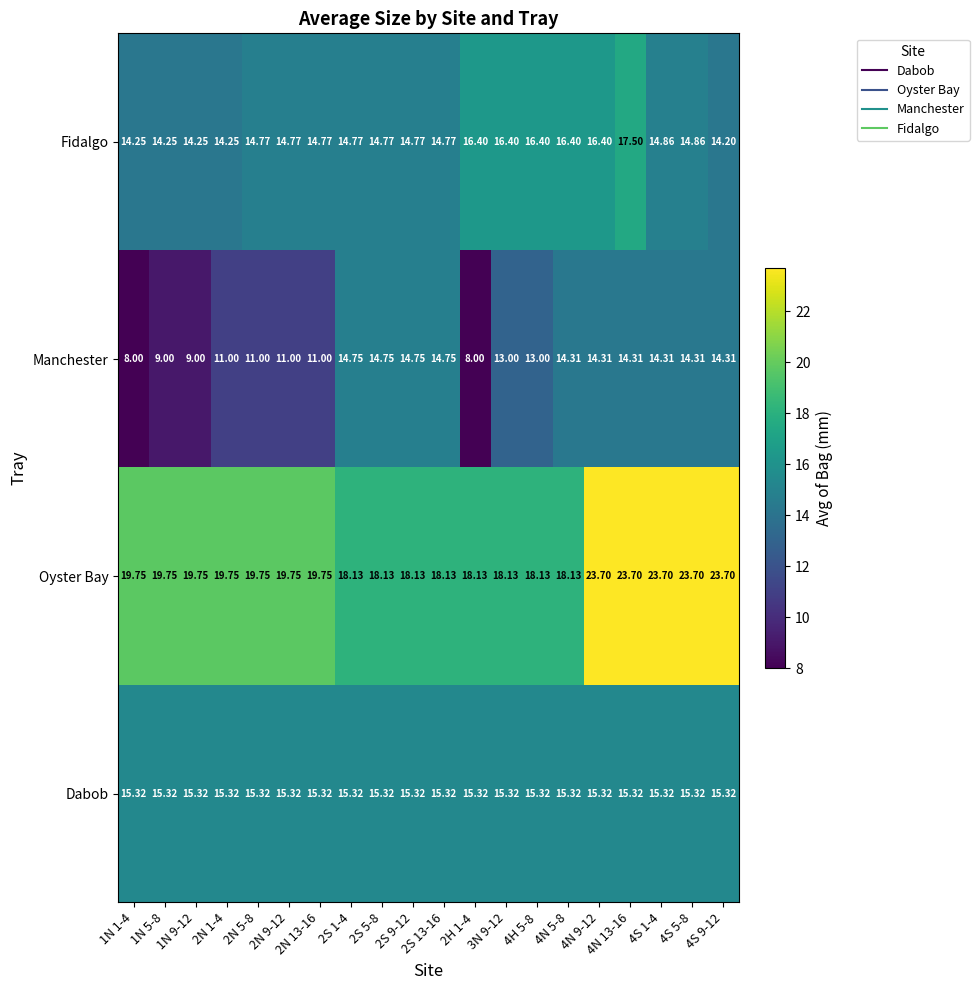

Is the value of Dabob at 4H 5-8 greater than the value of Manchester at 2N 1-4?

Yes